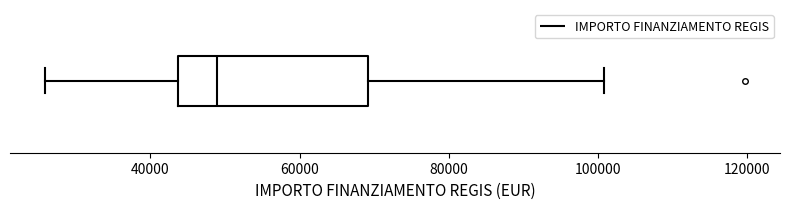

Where is the right edge of the box on the x-axis? The values are not printed on the chart, so give them approximately, as read against the axis.

70000